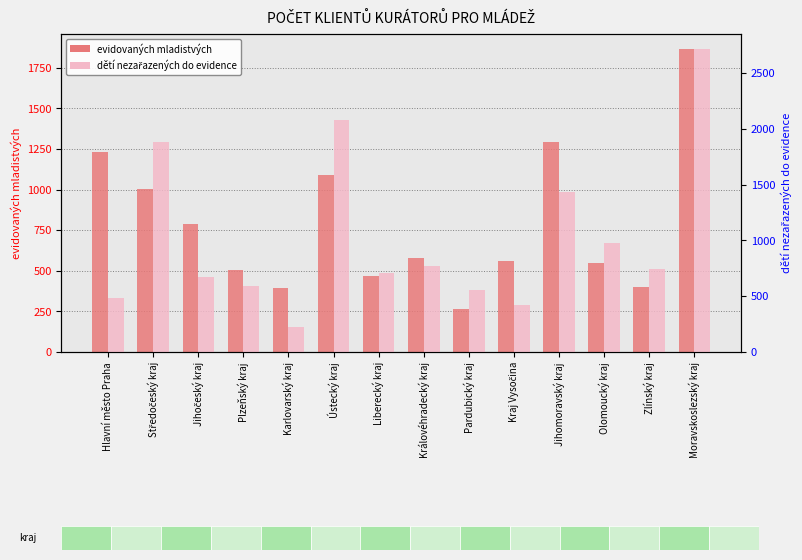

Which has a higher value, Královéhradecký kraj or Karlovarský kraj?

Královéhradecký kraj